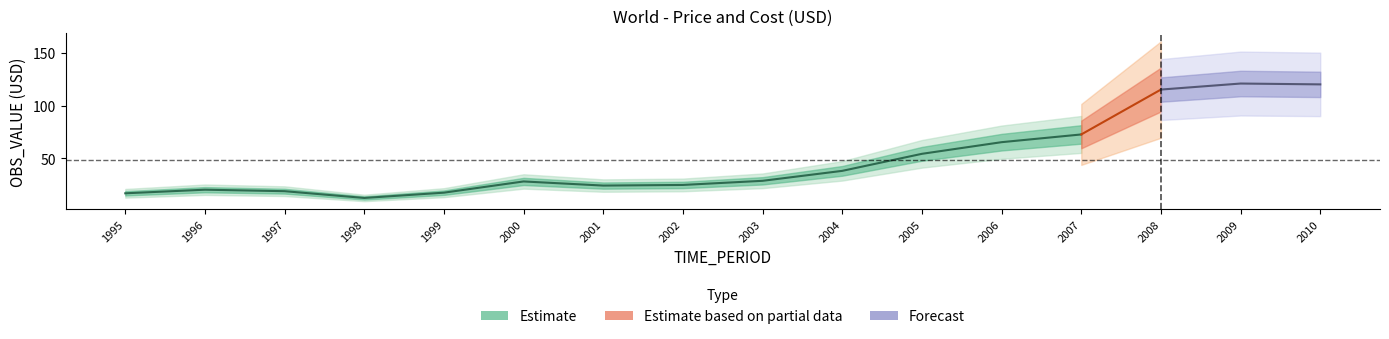

Where does the data first go above 28?

2000